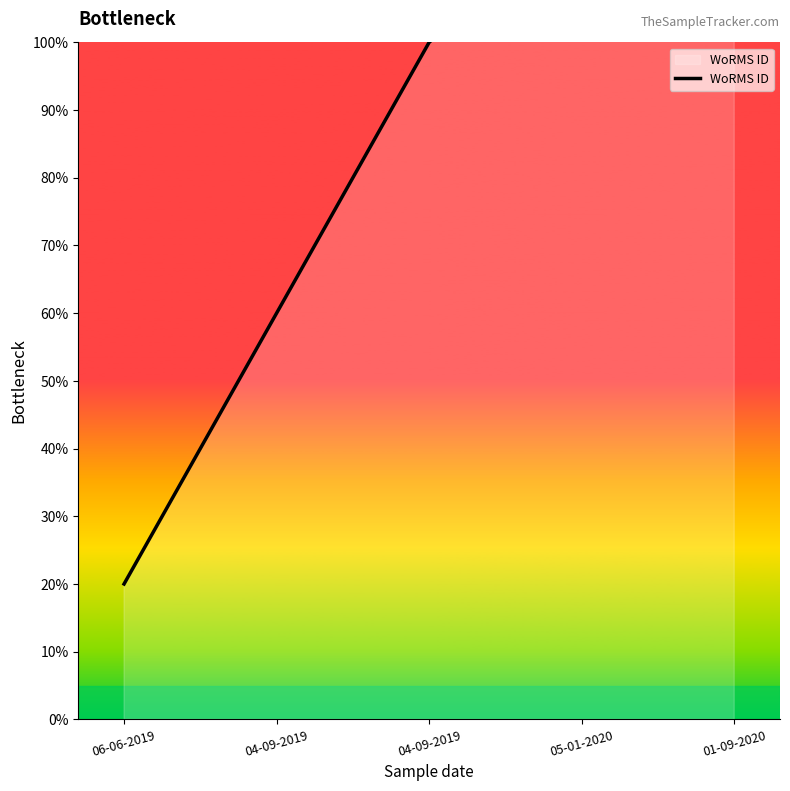

What is the label of the 1st point from the left?

06-06-2019